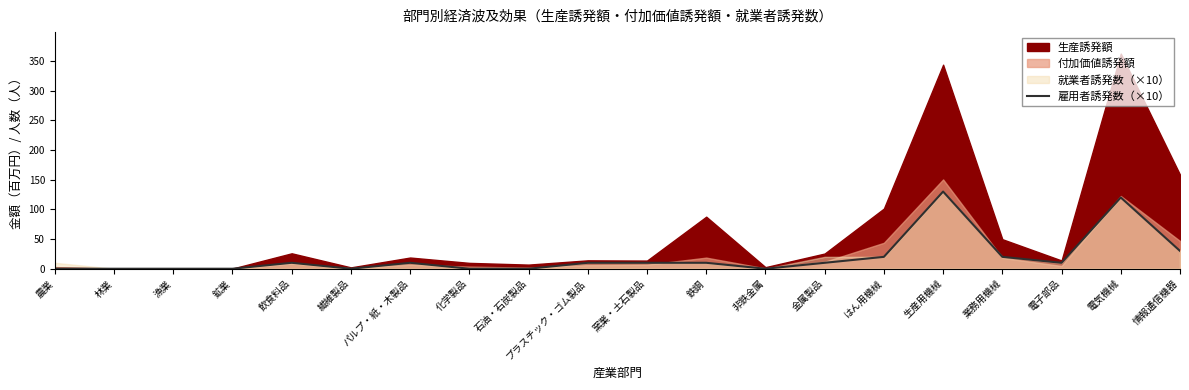

Does the chart have visible grid lines?

No